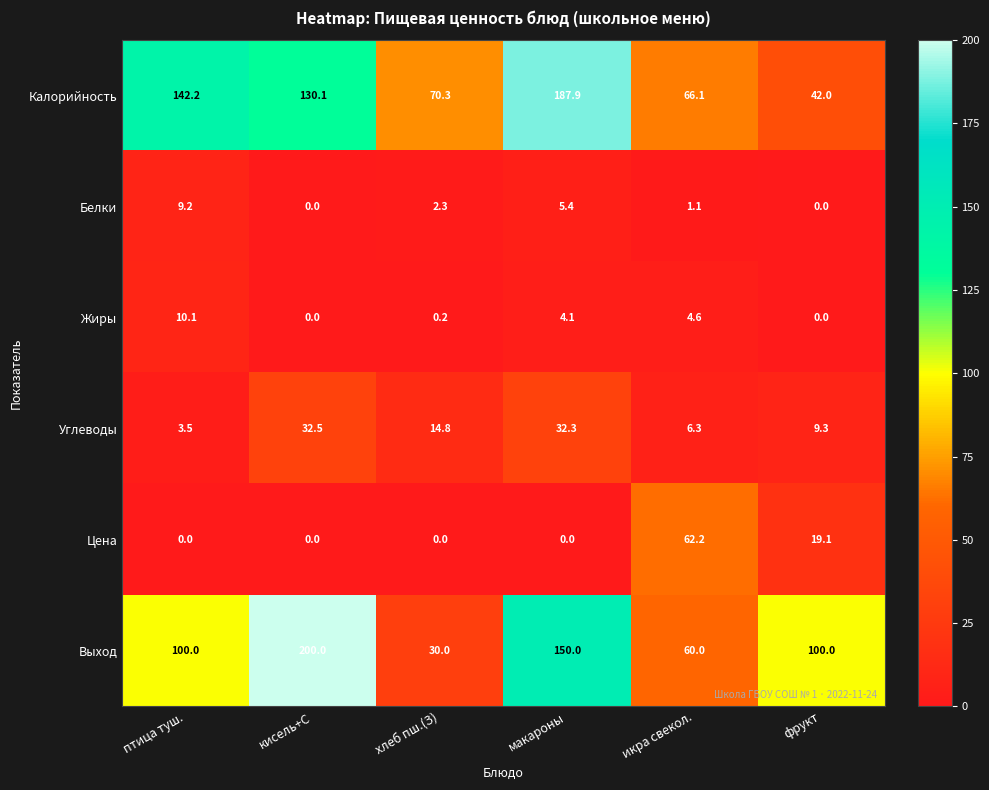

What is the difference between the Жиры values at фрукт and птица туш.?

10.1